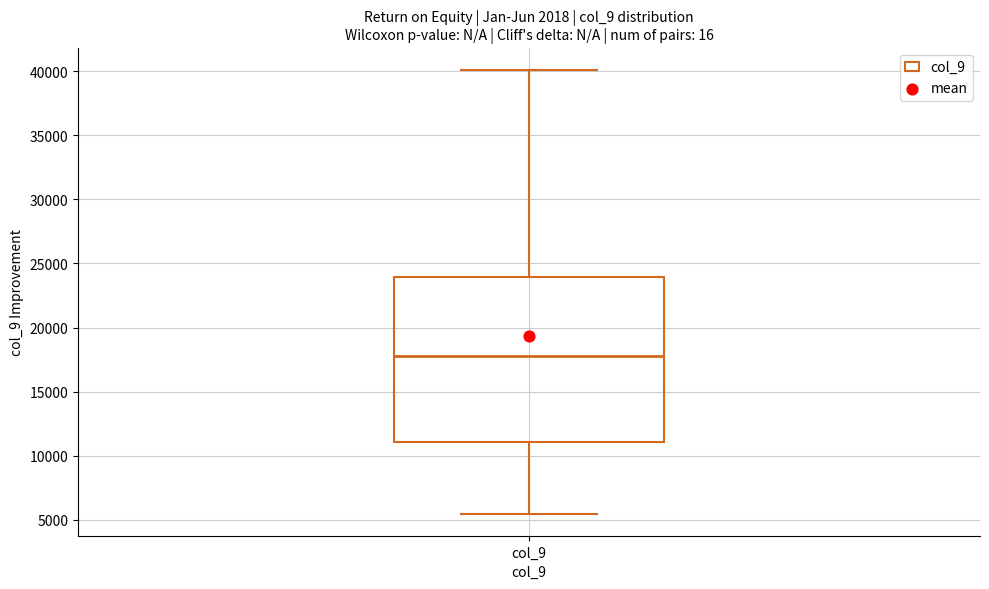

Read this box plot against the y-axis: the position of the median line, the range covered by the box, and the ends of both whiskers. The values are not printed on the chart, so give them approximately, as read against the axis.

median 18000, box 11000 to 24000, whiskers 5500 to 40000